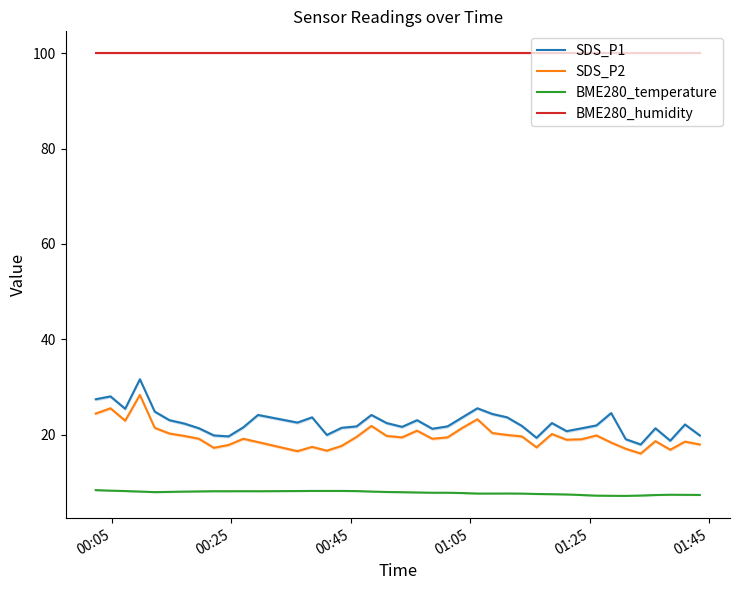

How many lines are shown in the chart?

4